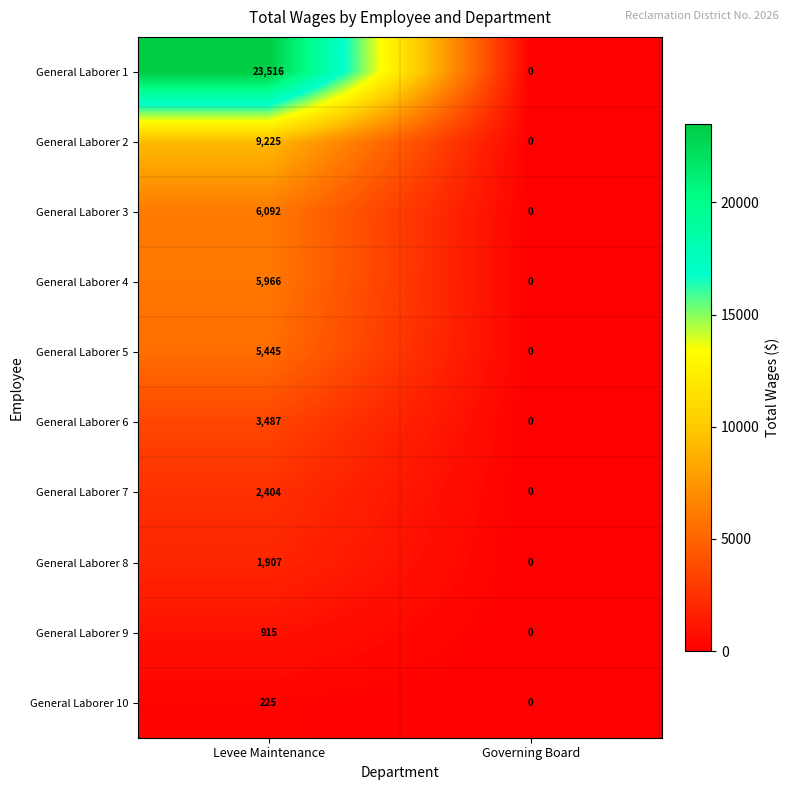

Is it true that General Laborer 4 equals 1714 at Levee Maintenance?

False